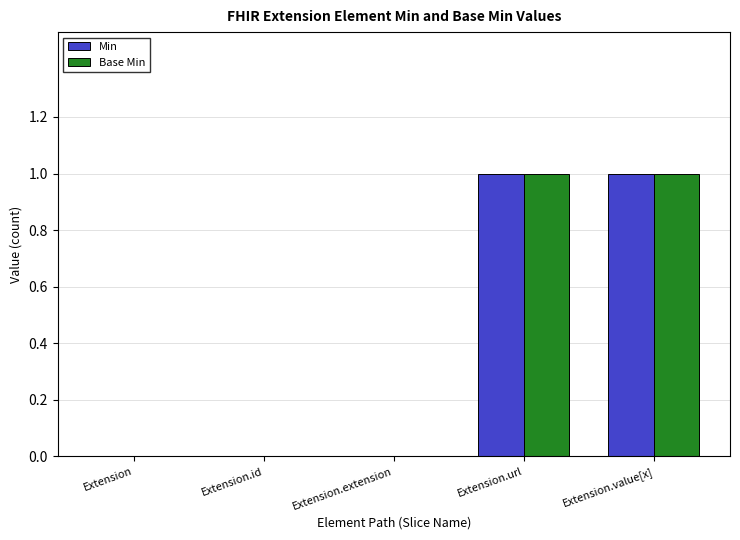

How many categories are shown in the chart?

5